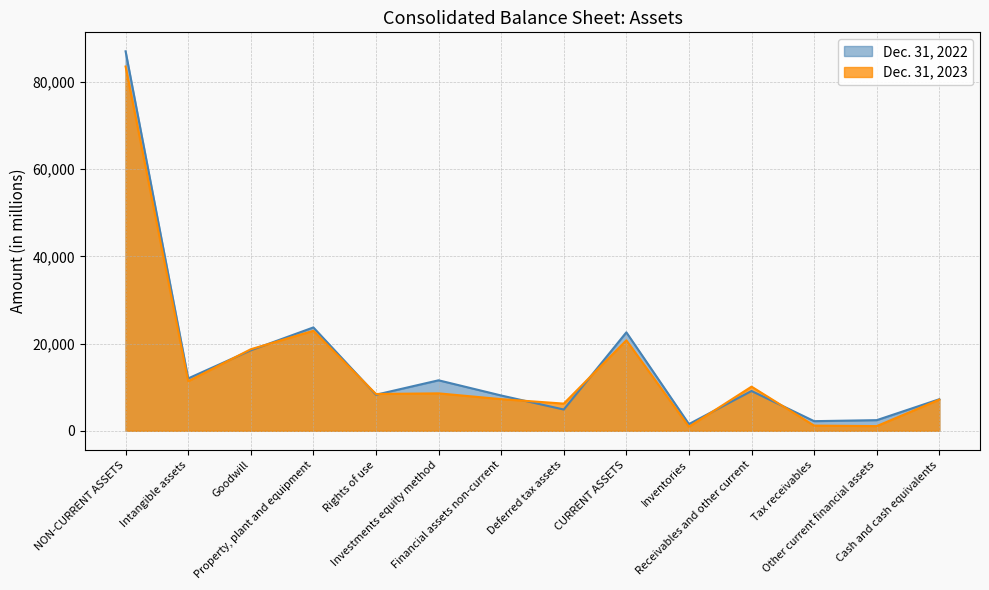

How many series are shown in this chart?

2